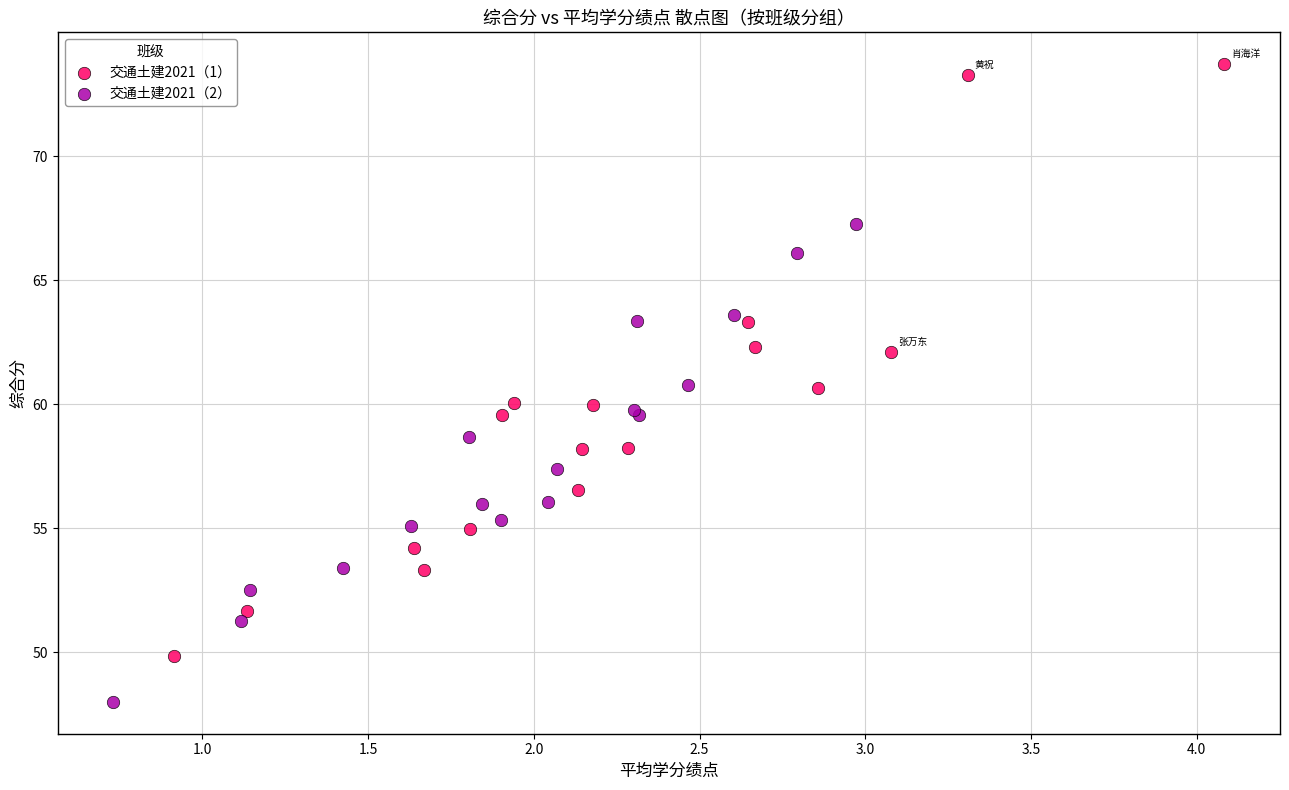

Which series reaches the maximum Y coordinate?

交通土建2021（1）